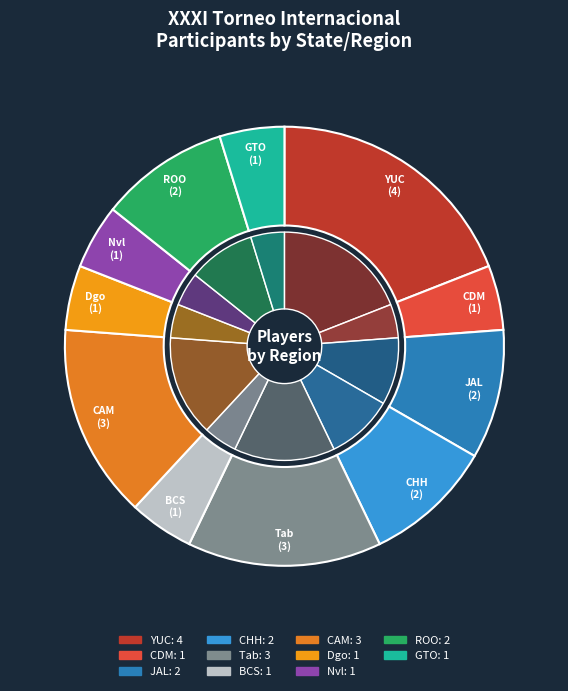

Is there a majority slice in this chart?

No